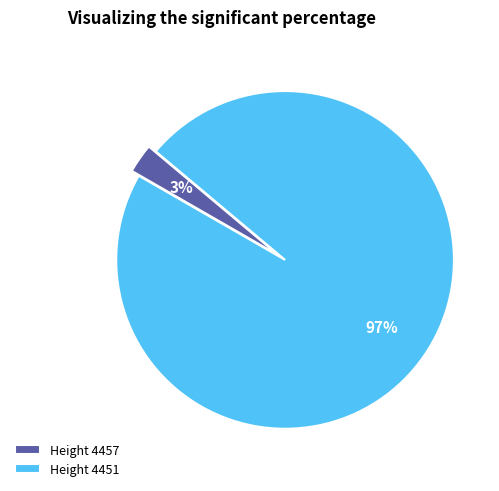

True or false: Height 4457 accounts for 3% of the total.

True